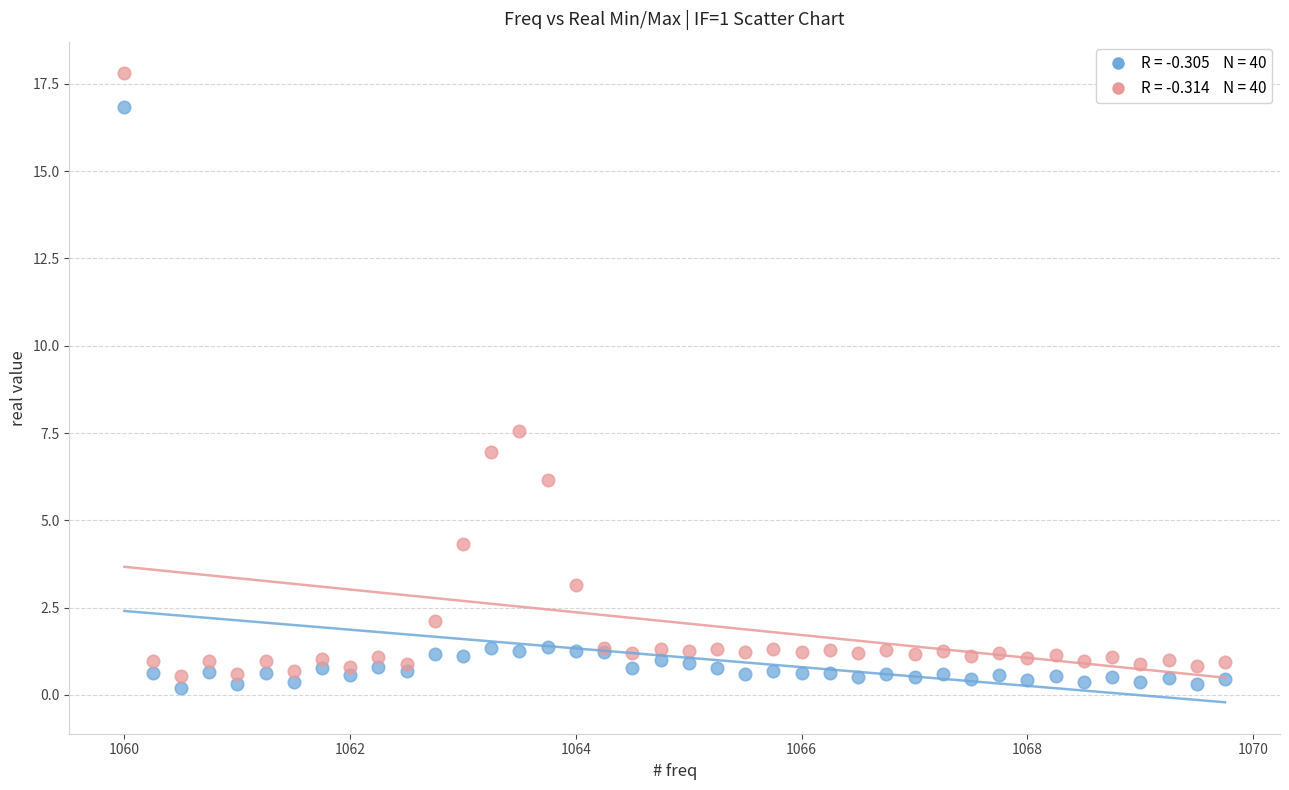

Across all series, what Y value is closest to 9?

7.6